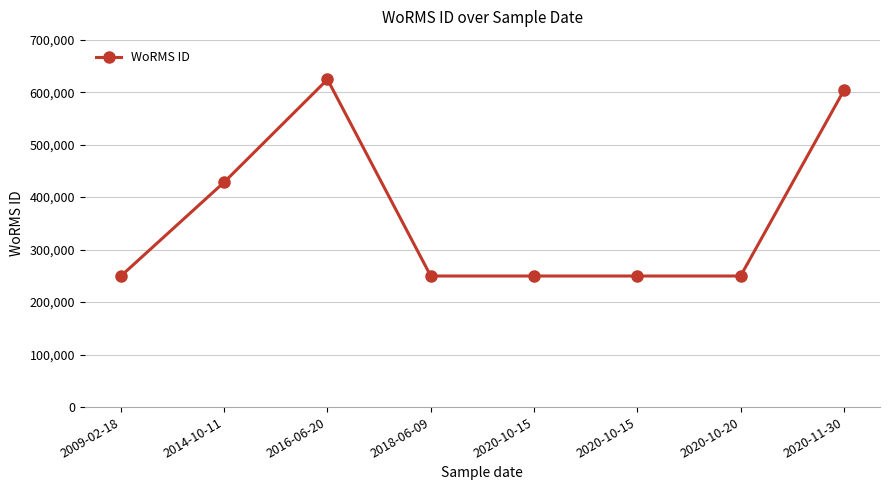

Which label corresponds to the largest value in the chart?

2016-06-20